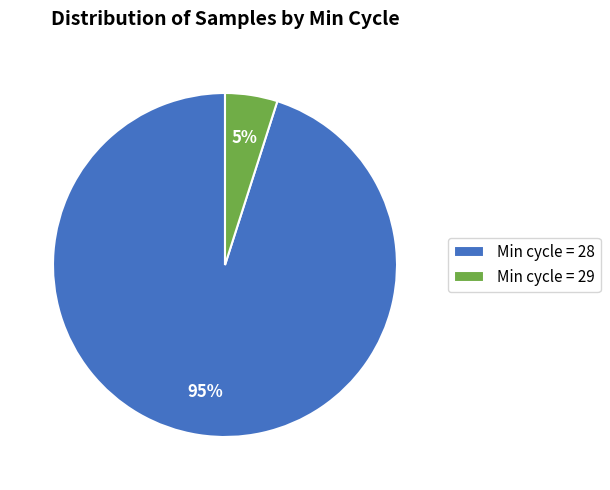

Does Min cycle = 28 account for over 50% of the chart?

Yes